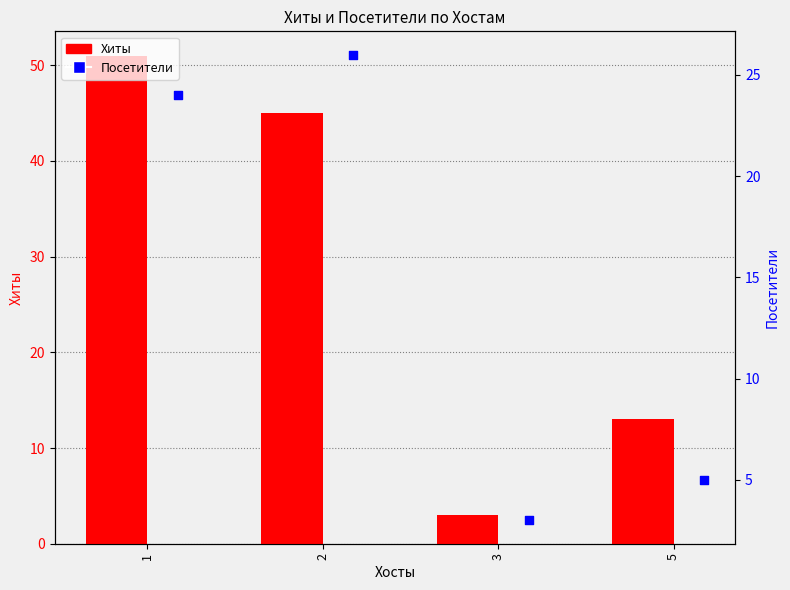

Which series contains the lowest Y value?

Хиты